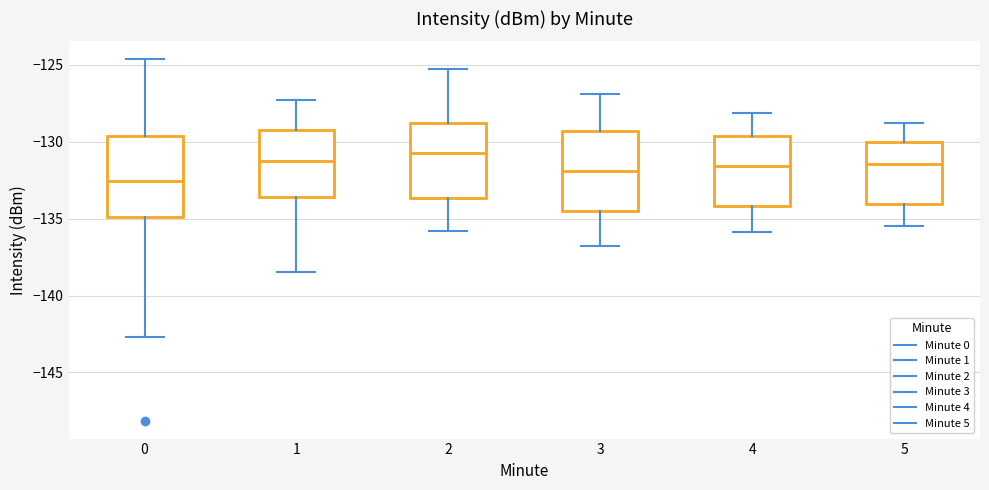

Where is the lower edge of the box at x = 3 on the y-axis? The values are not printed on the chart, so give them approximately, as read against the axis.

-134.5